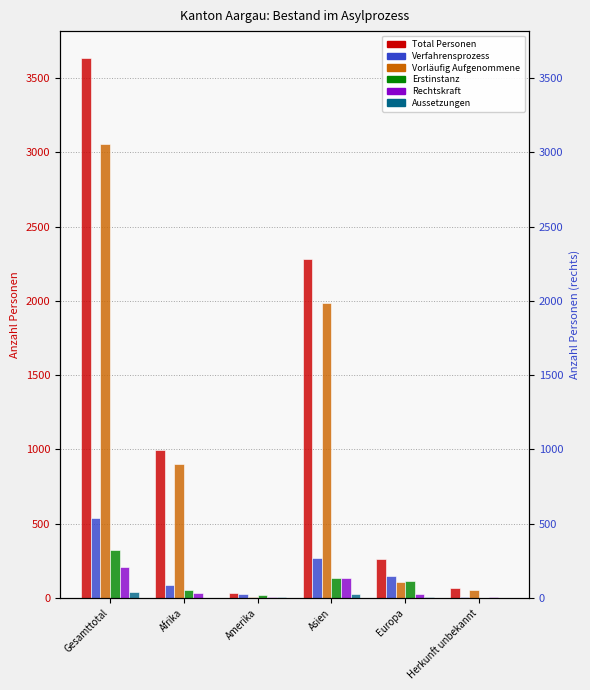

What is the approximate value of Rechtskraft at Europa, to the nearest 10?

30